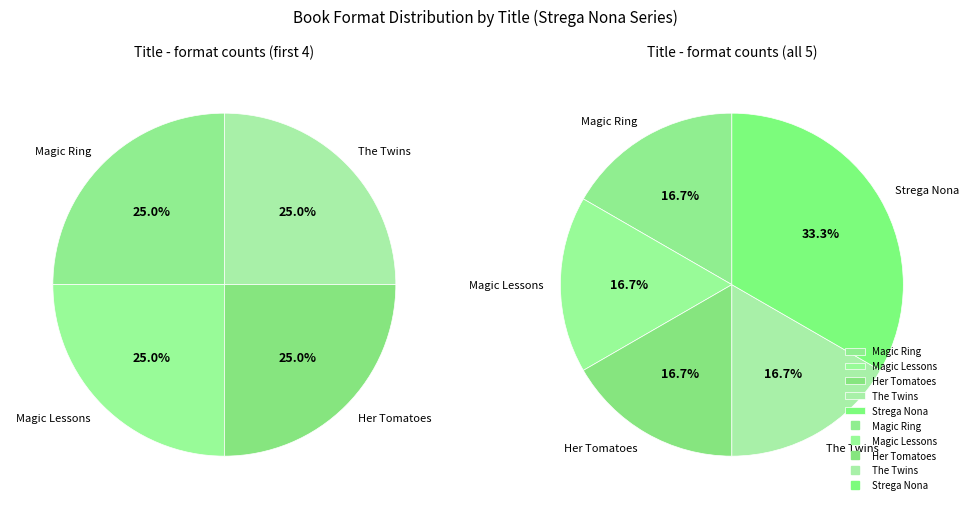

The Strega Nona and the Twins slice represents 31% of the pie. True or false?

False